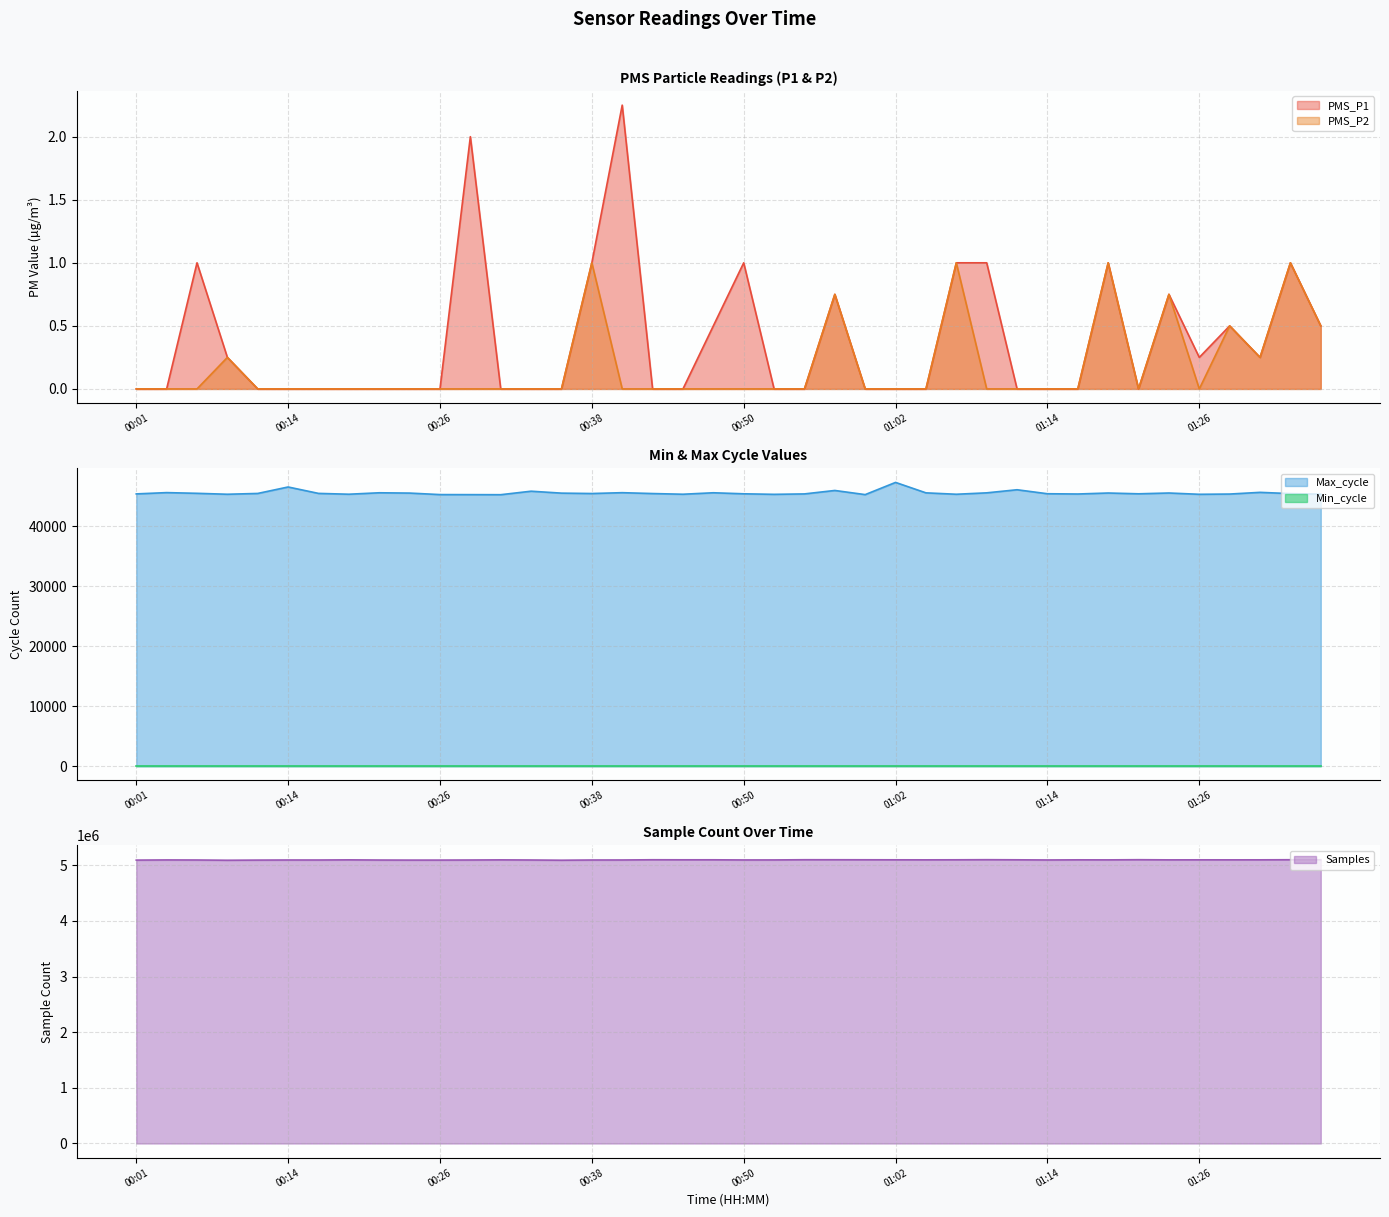

What is the minimum value for Max_cycle?

45261